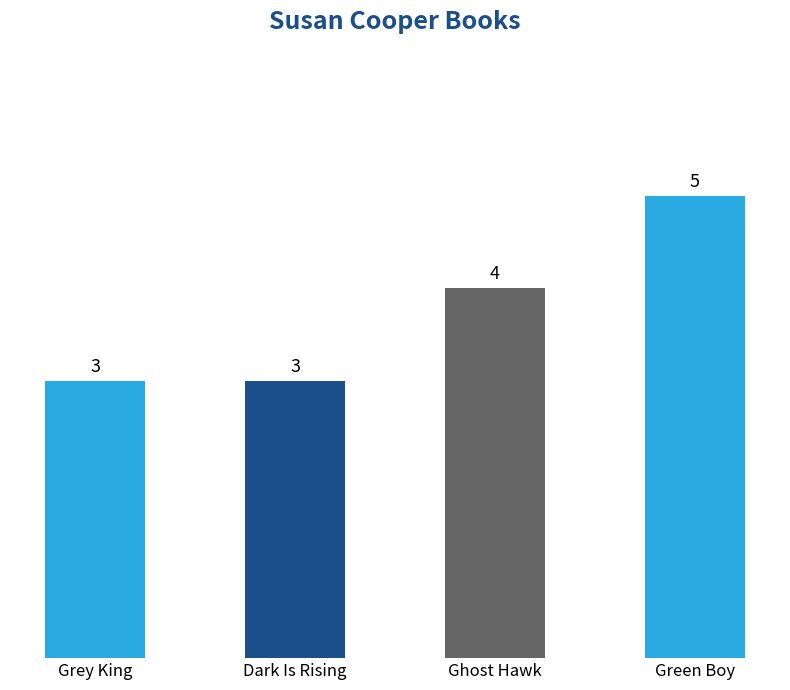

What is the label of the 2nd bar from the right?

Ghost Hawk